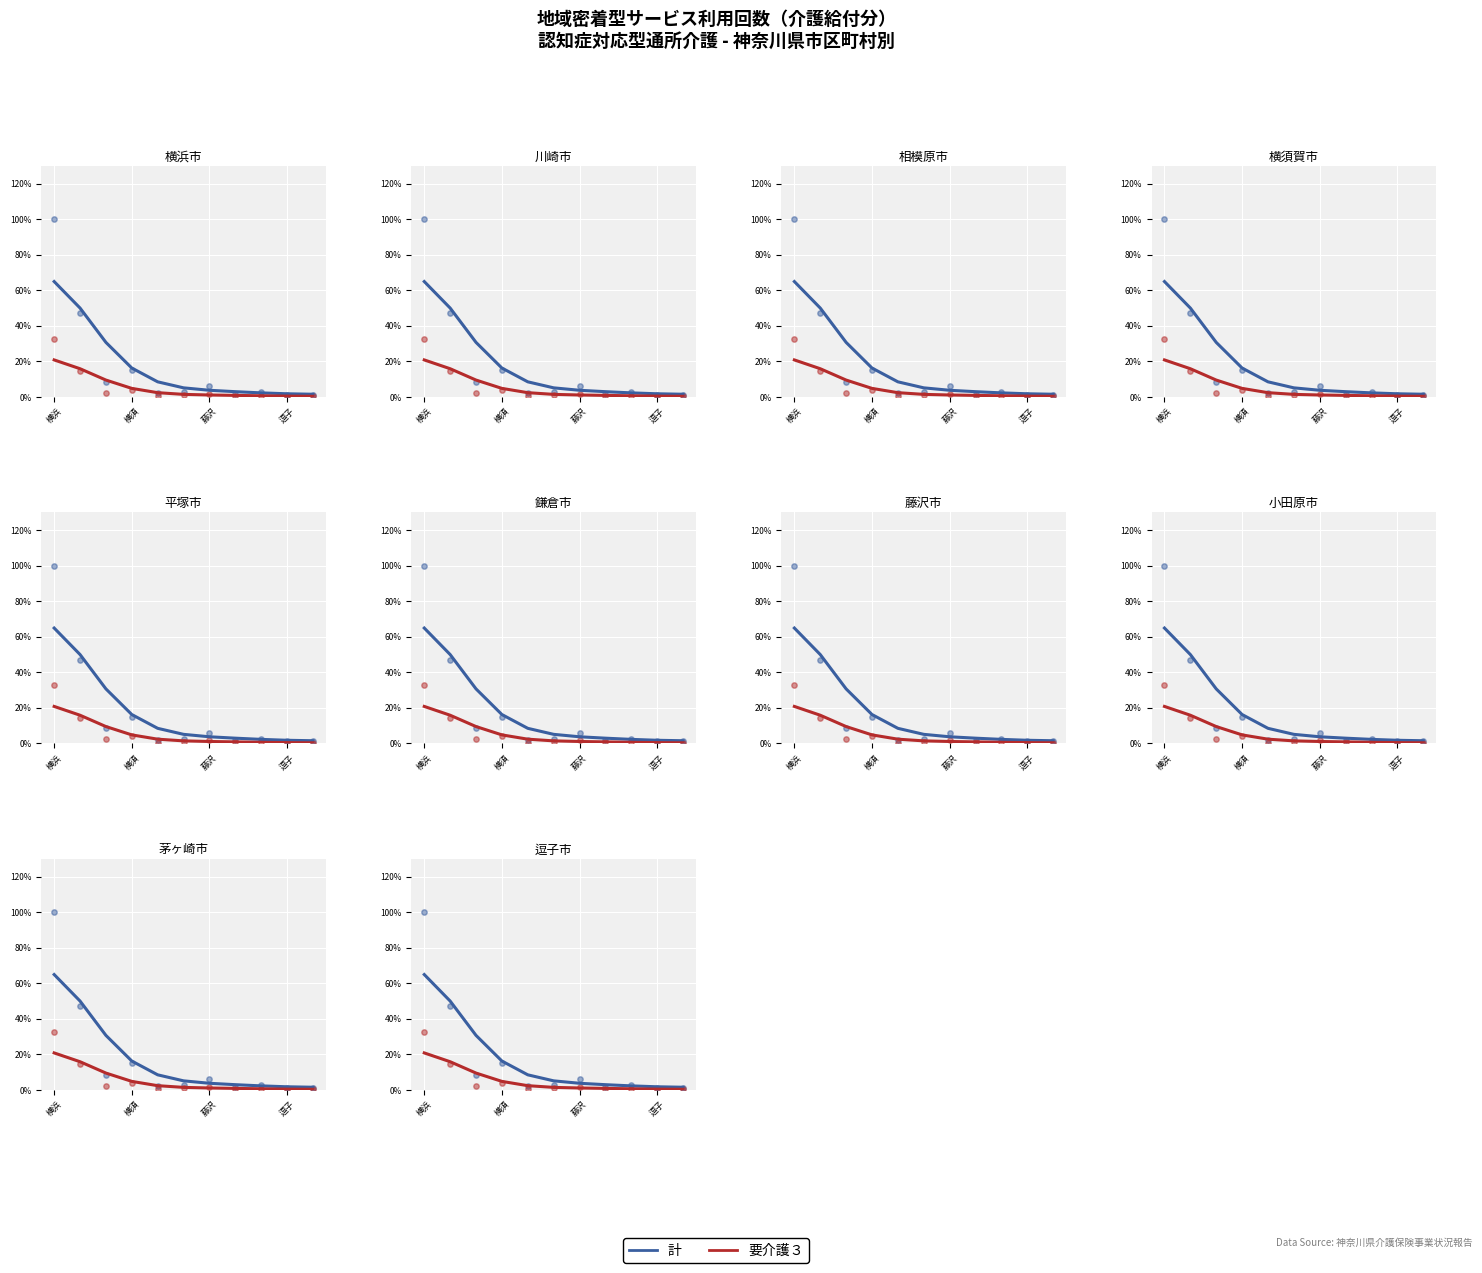

Which series contains the highest Y value?

計